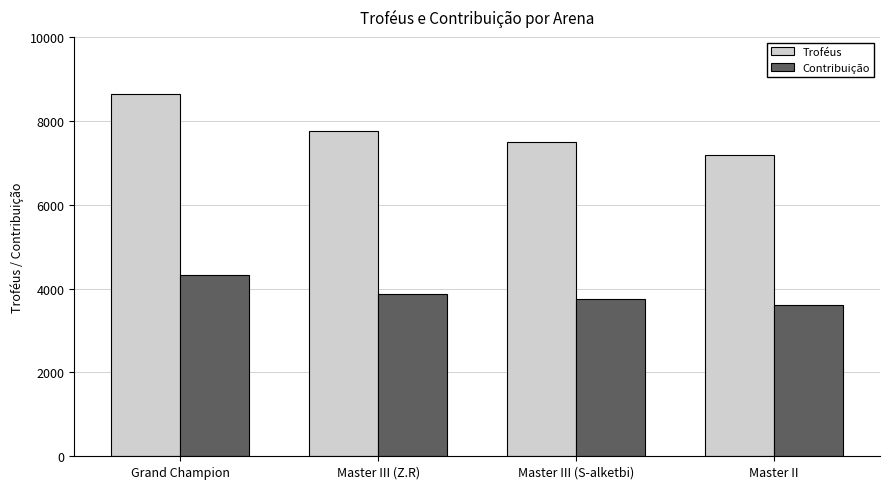

What is the sum of the Troféus values at Master III (S-alketbi) and Master II?

14694